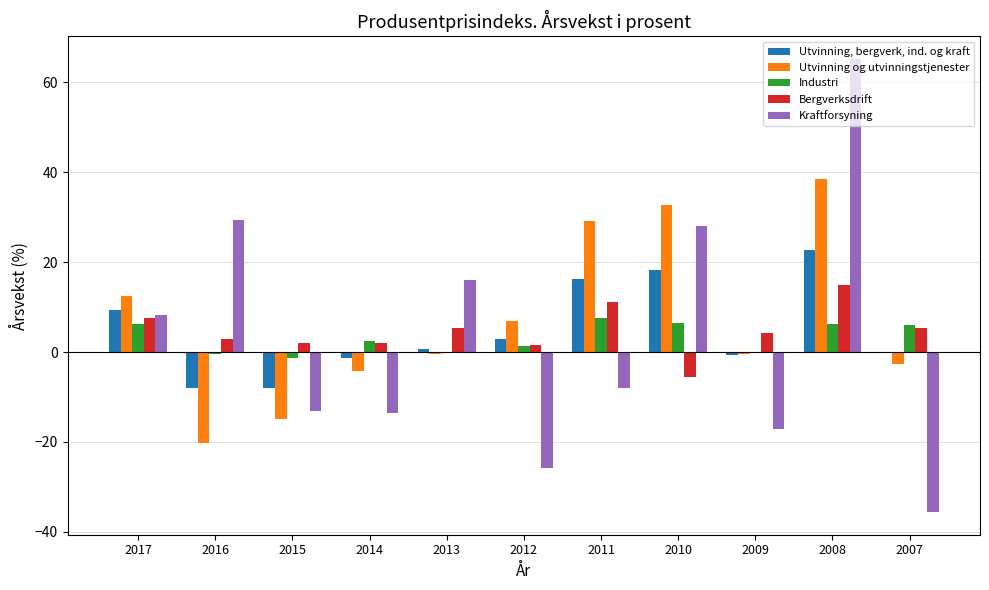

The Utvinning, bergverk, ind. og kraft series shows 2.8 at 2012. True or false?

True